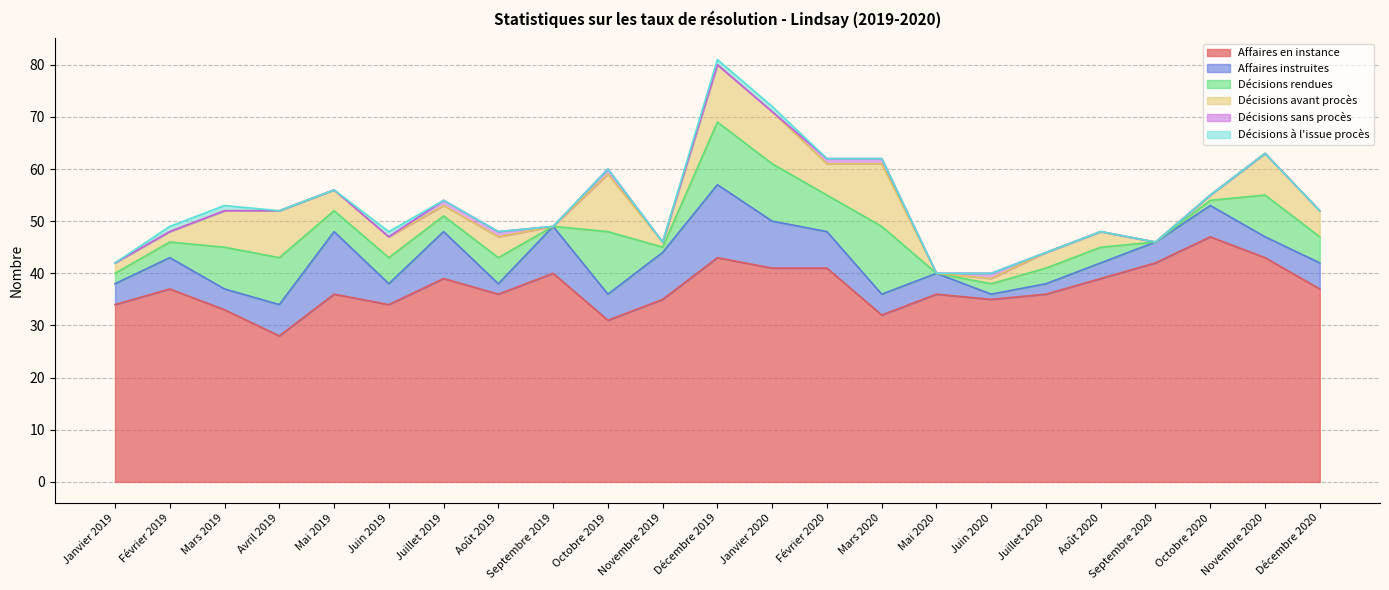

Which has a higher value, Janvier 2020 or Décembre 2019?

Décembre 2019